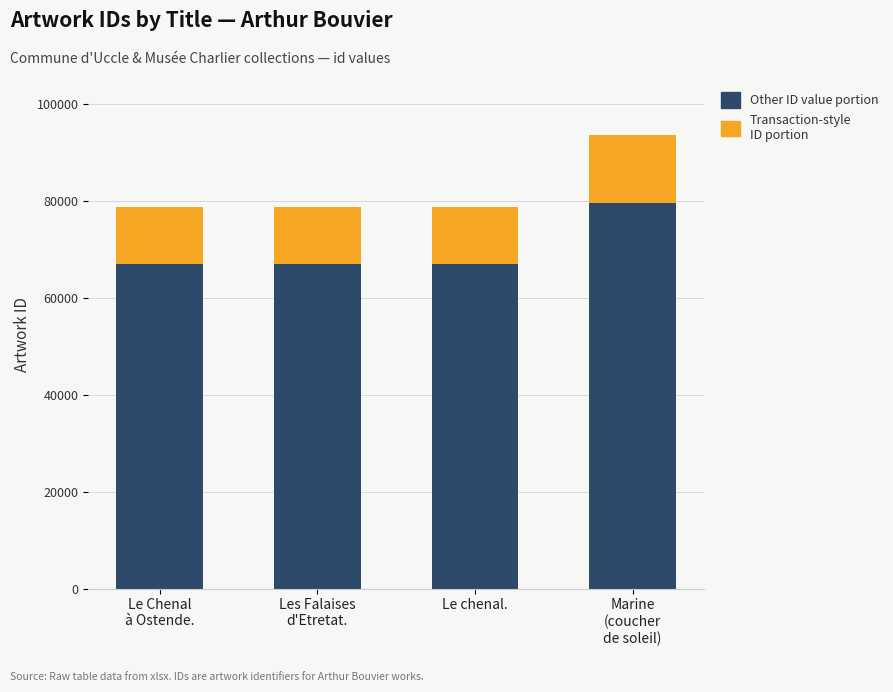

What is the sum of the Other ID value portion values at Marine
(coucher
de soleil) and Les Falaises
d'Etretat.?

146427.0